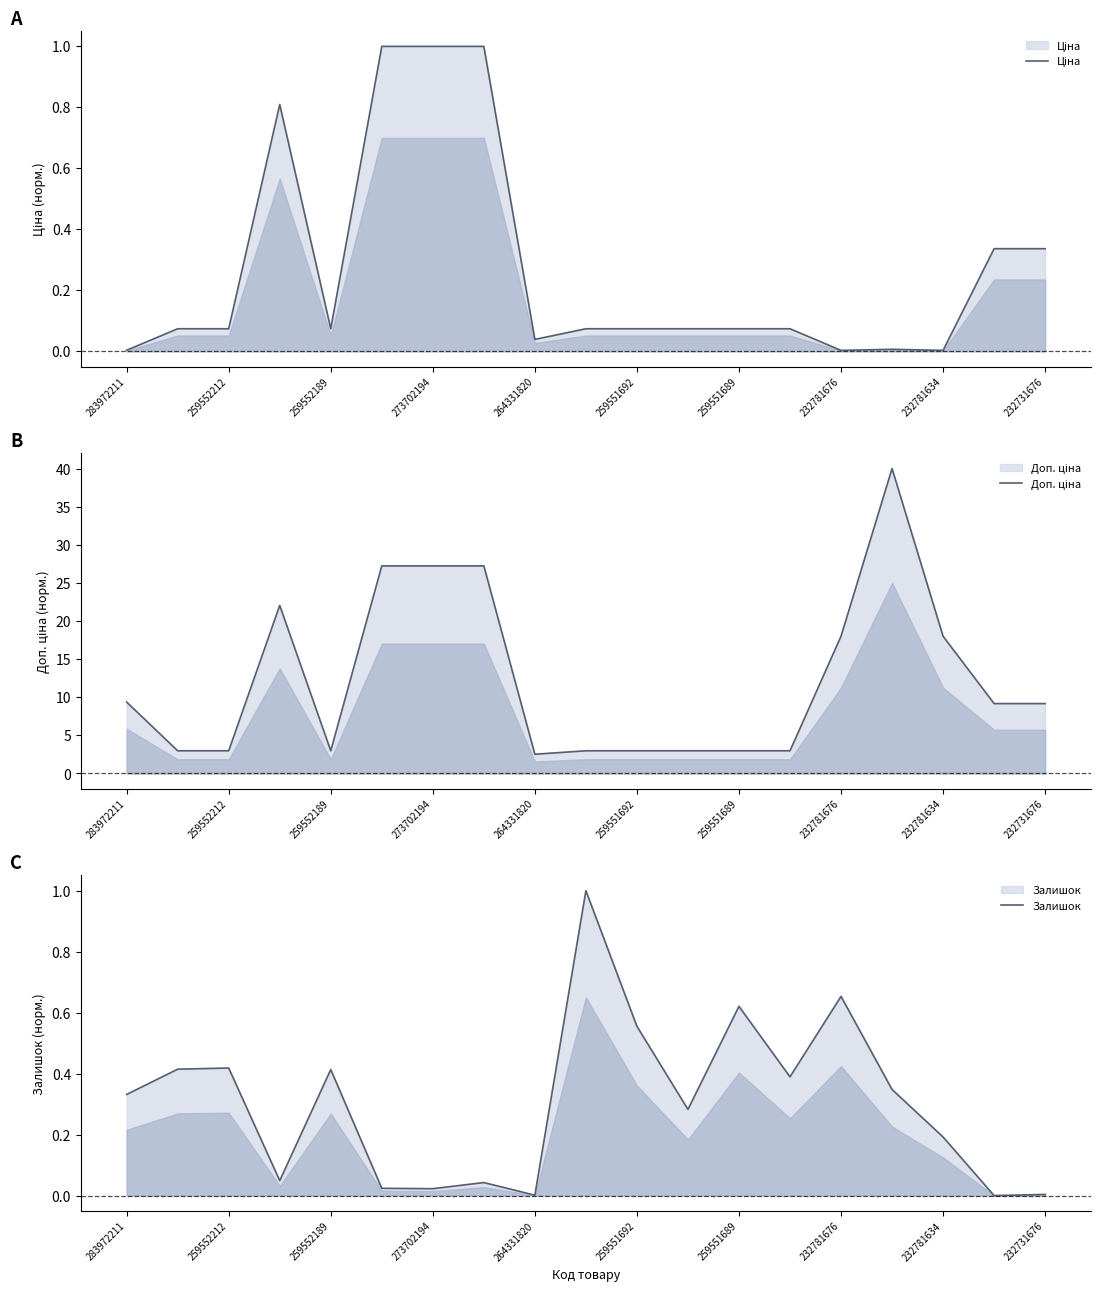

The Доп. ціна series shows 3.0 at 283972211. True or false?

False